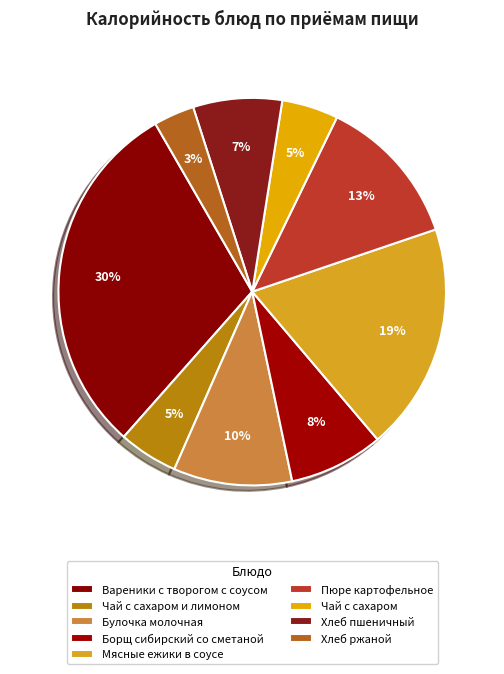

What is the largest slice in the pie chart?

Вареники с творогом с соусом